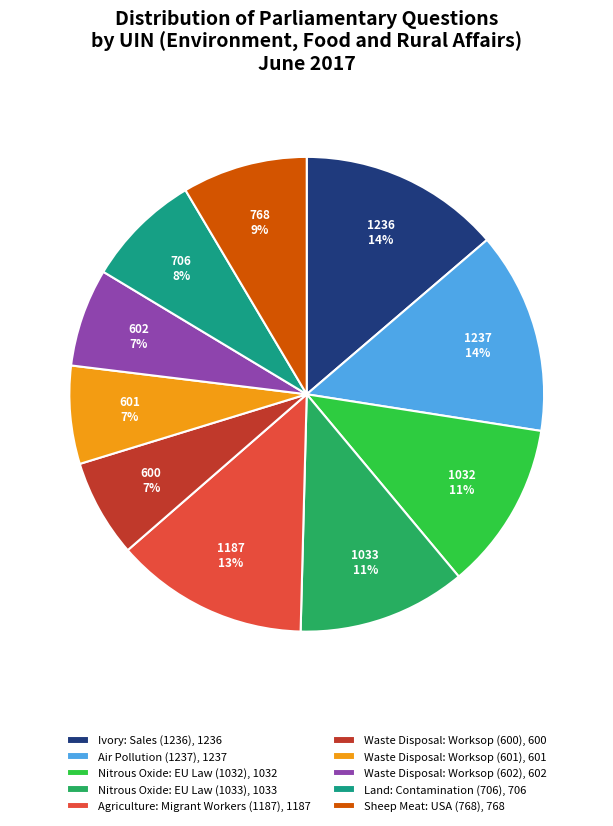

Combined, do Agriculture: Migrant Workers (1187), 1187 and Air Pollution (1237), 1237 account for over 50%?

No